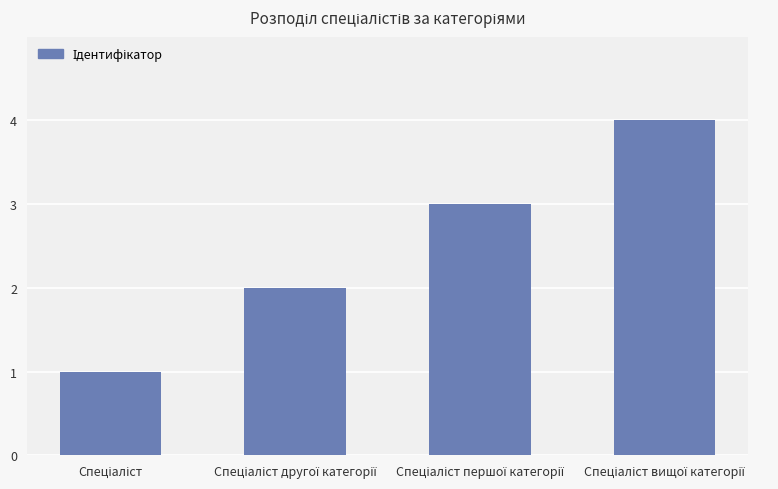

What is the difference between the maximum and minimum values?

3